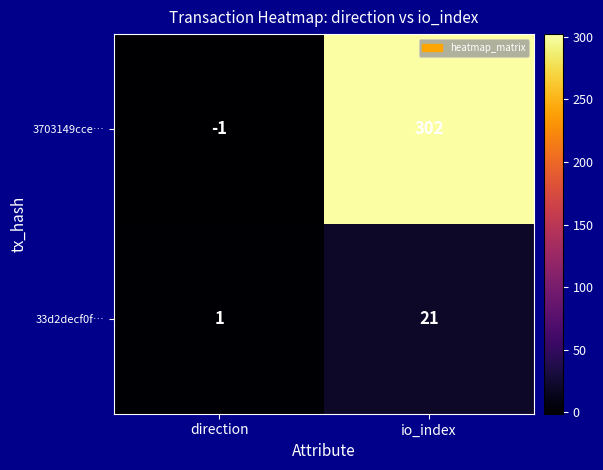

Which category has the lowest value in the 3703149cce… series?

direction